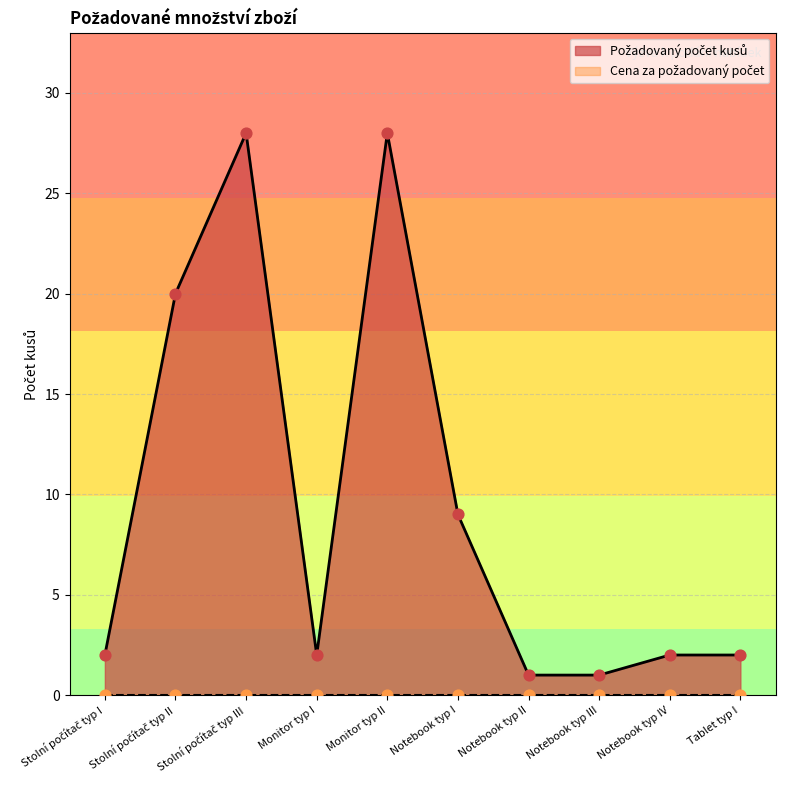

Between Stolní počítač typ I and Notebook typ IV, which is larger?

Stolní počítač typ I